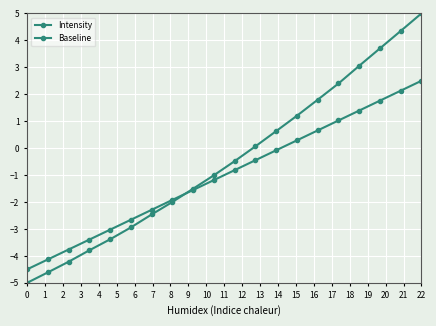

What is the difference between the second highest and second lowest values in the Baseline series?

6.3